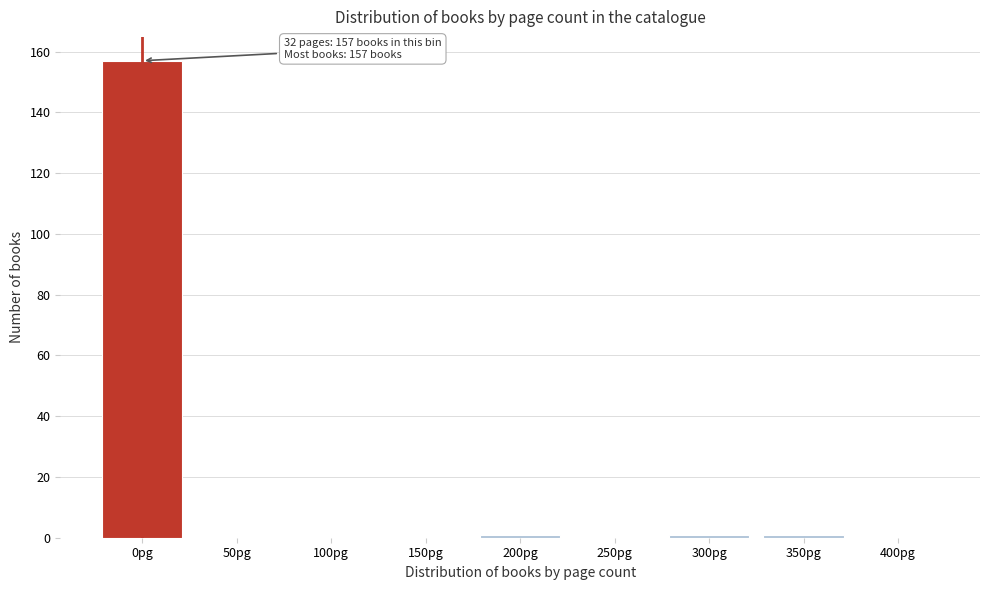

Reading left to right, extract all data points from this chart.

0pg=157	50pg=0	100pg=0	150pg=0	200pg=1	250pg=0	300pg=1	350pg=1	400pg=0